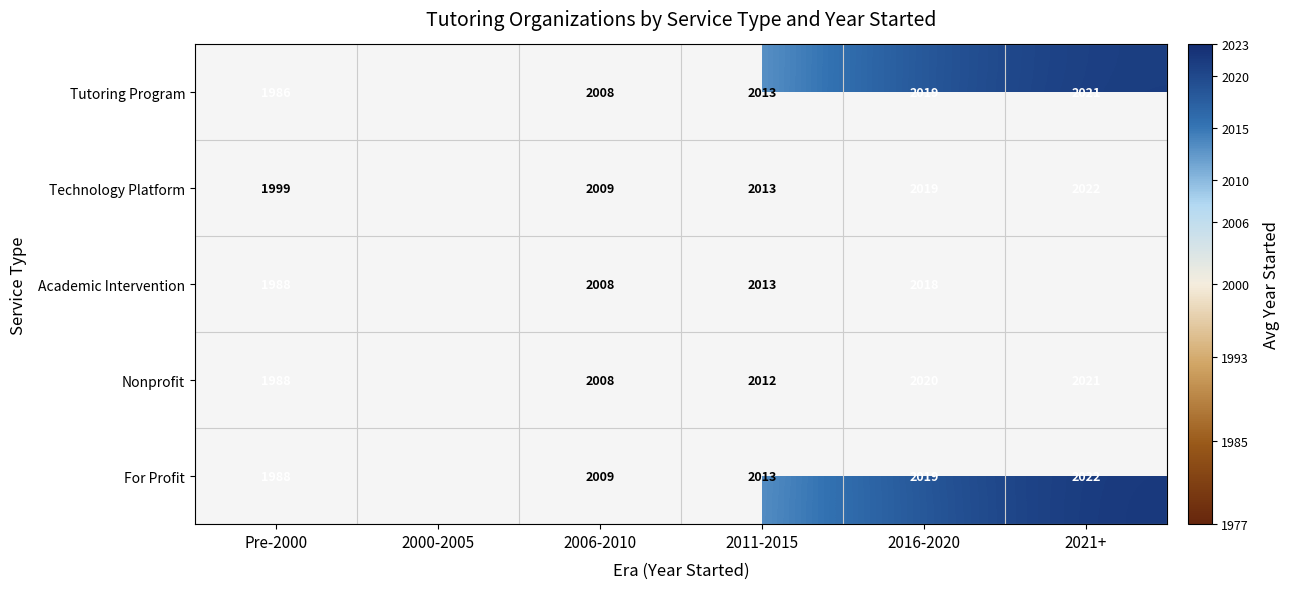

Is the value of Academic Intervention at Pre-2000 greater than the value of Tutoring Program at 2011-2015?

No